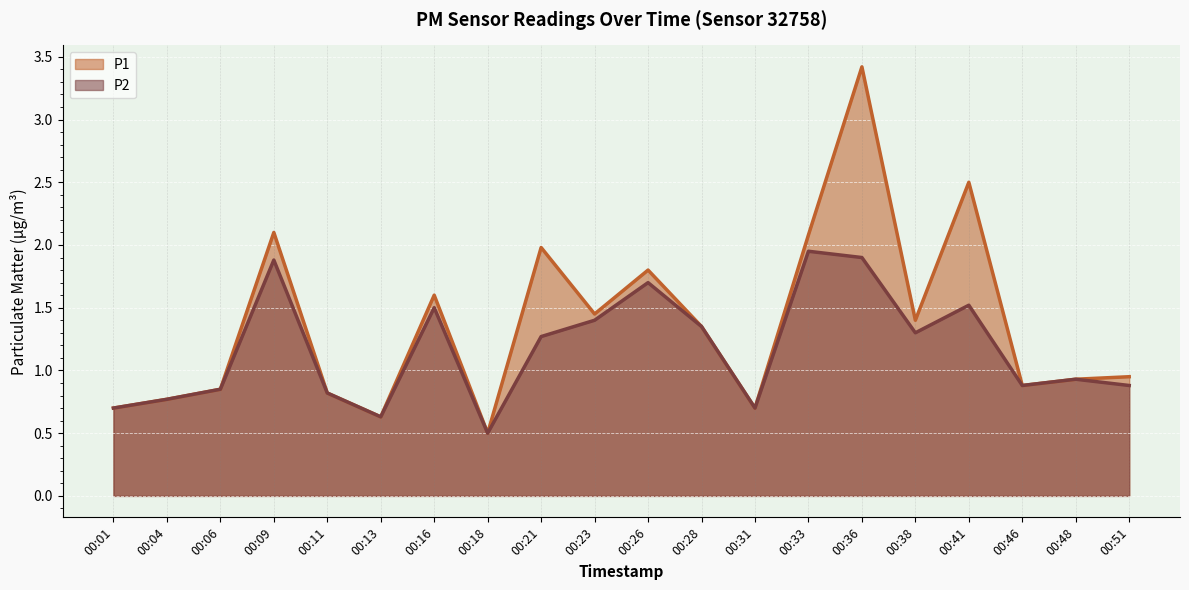

At which category does the chart reach its minimum across all series?

00:18